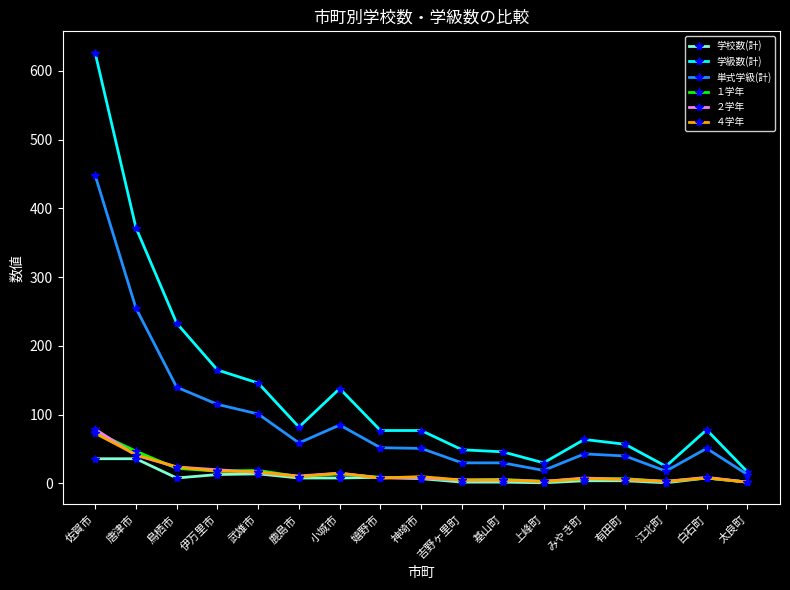

What position from the left is 白石町?

16